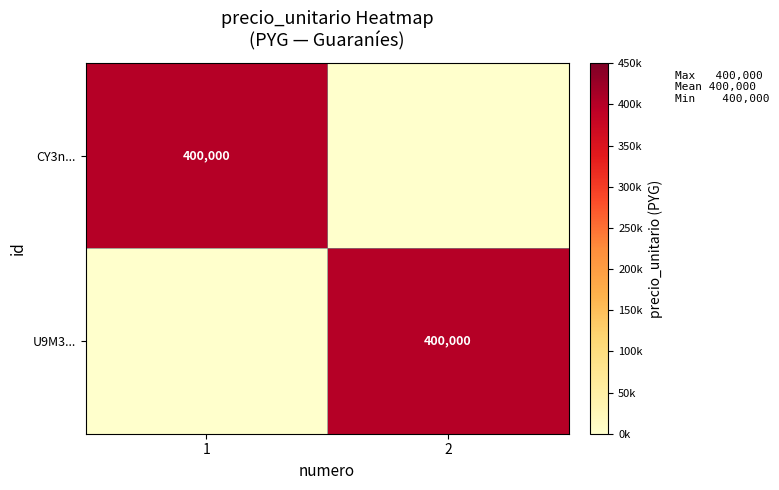

Is it true that U9M3... equals 400000 at 2?

True